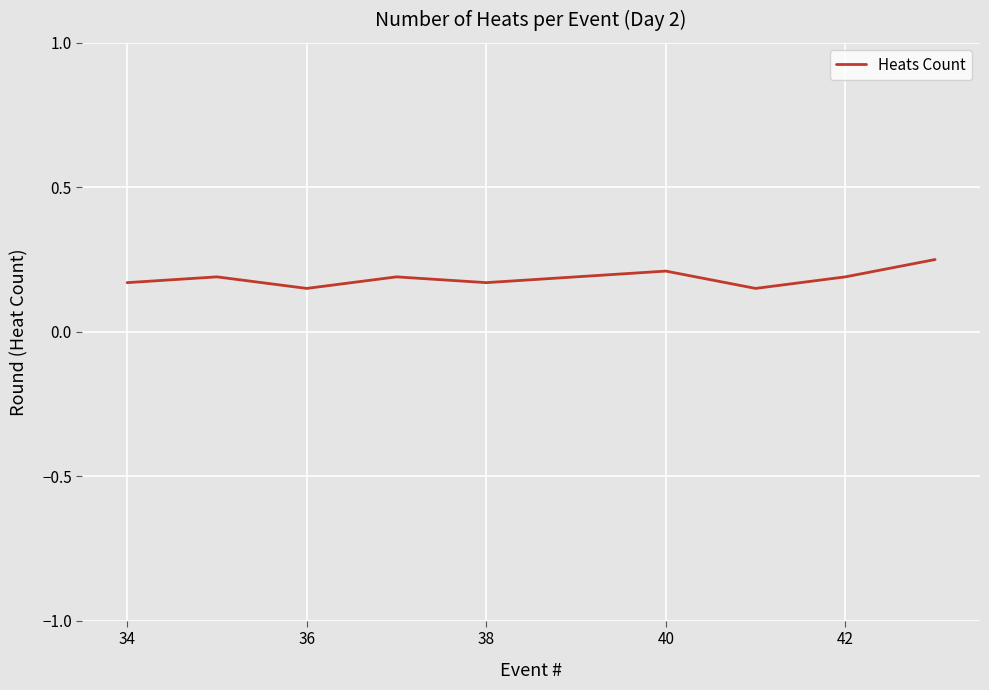

How many lines are shown in the chart?

1